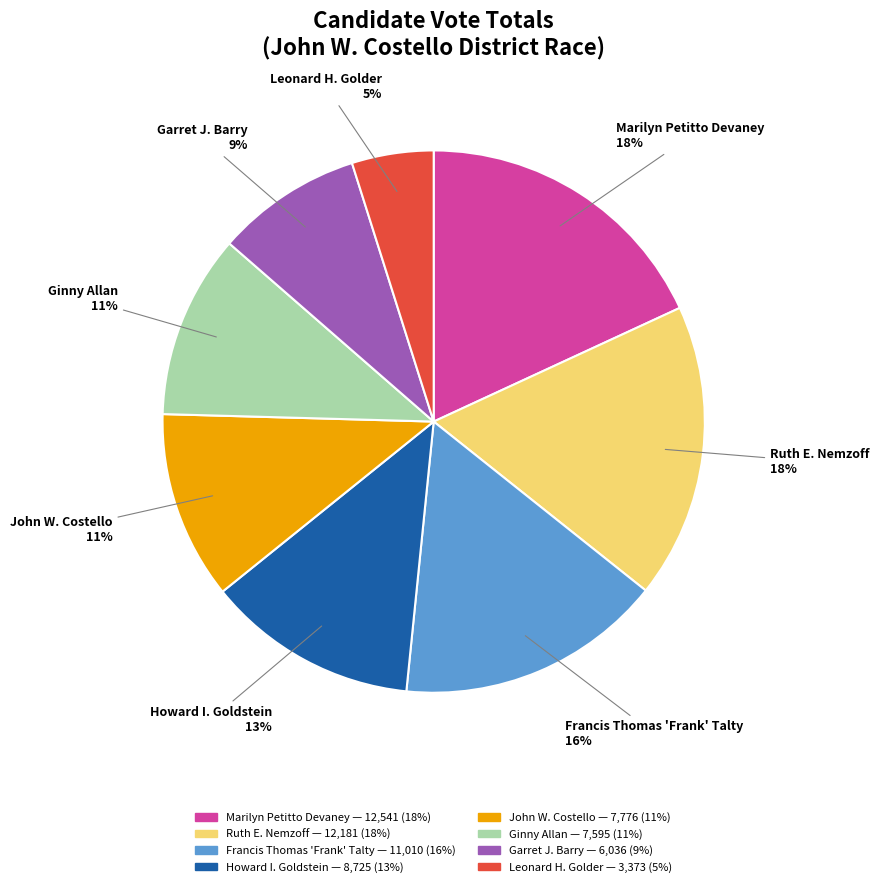

To the nearest percent, what is the difference between the largest and smallest slice percentages?

13%